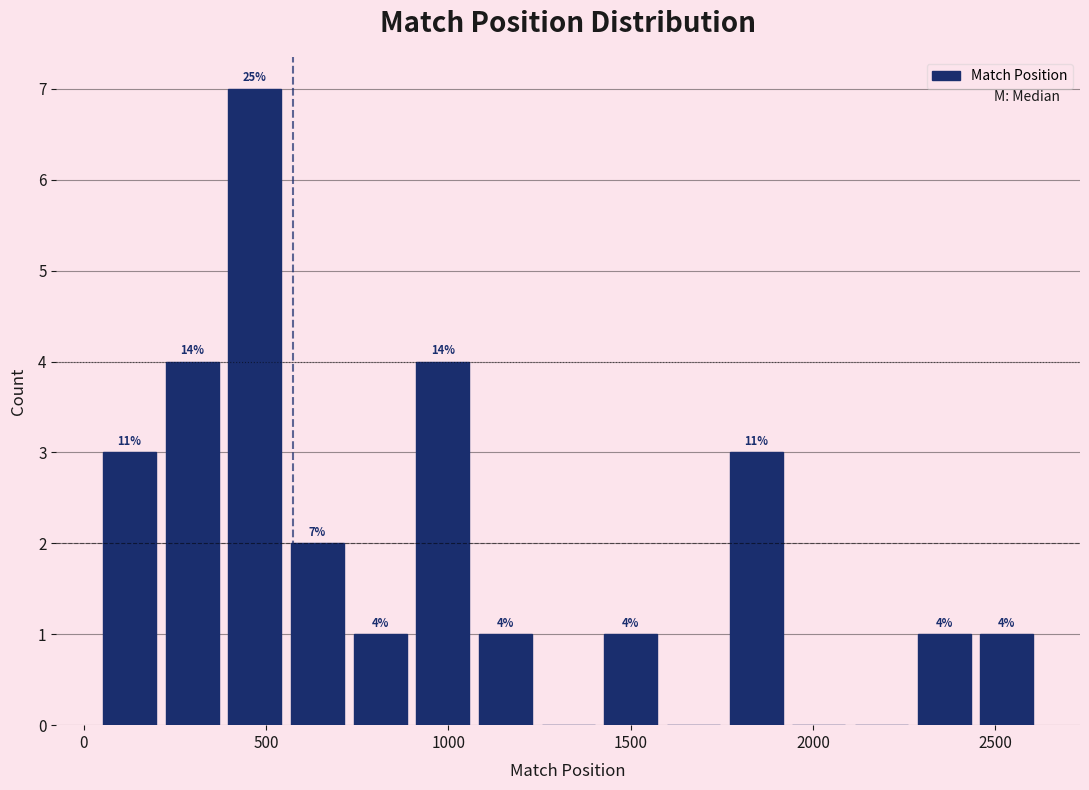

Around what value on the x-axis is the tallest bar? Give the approximate position of its centre, as read against the axis.

450